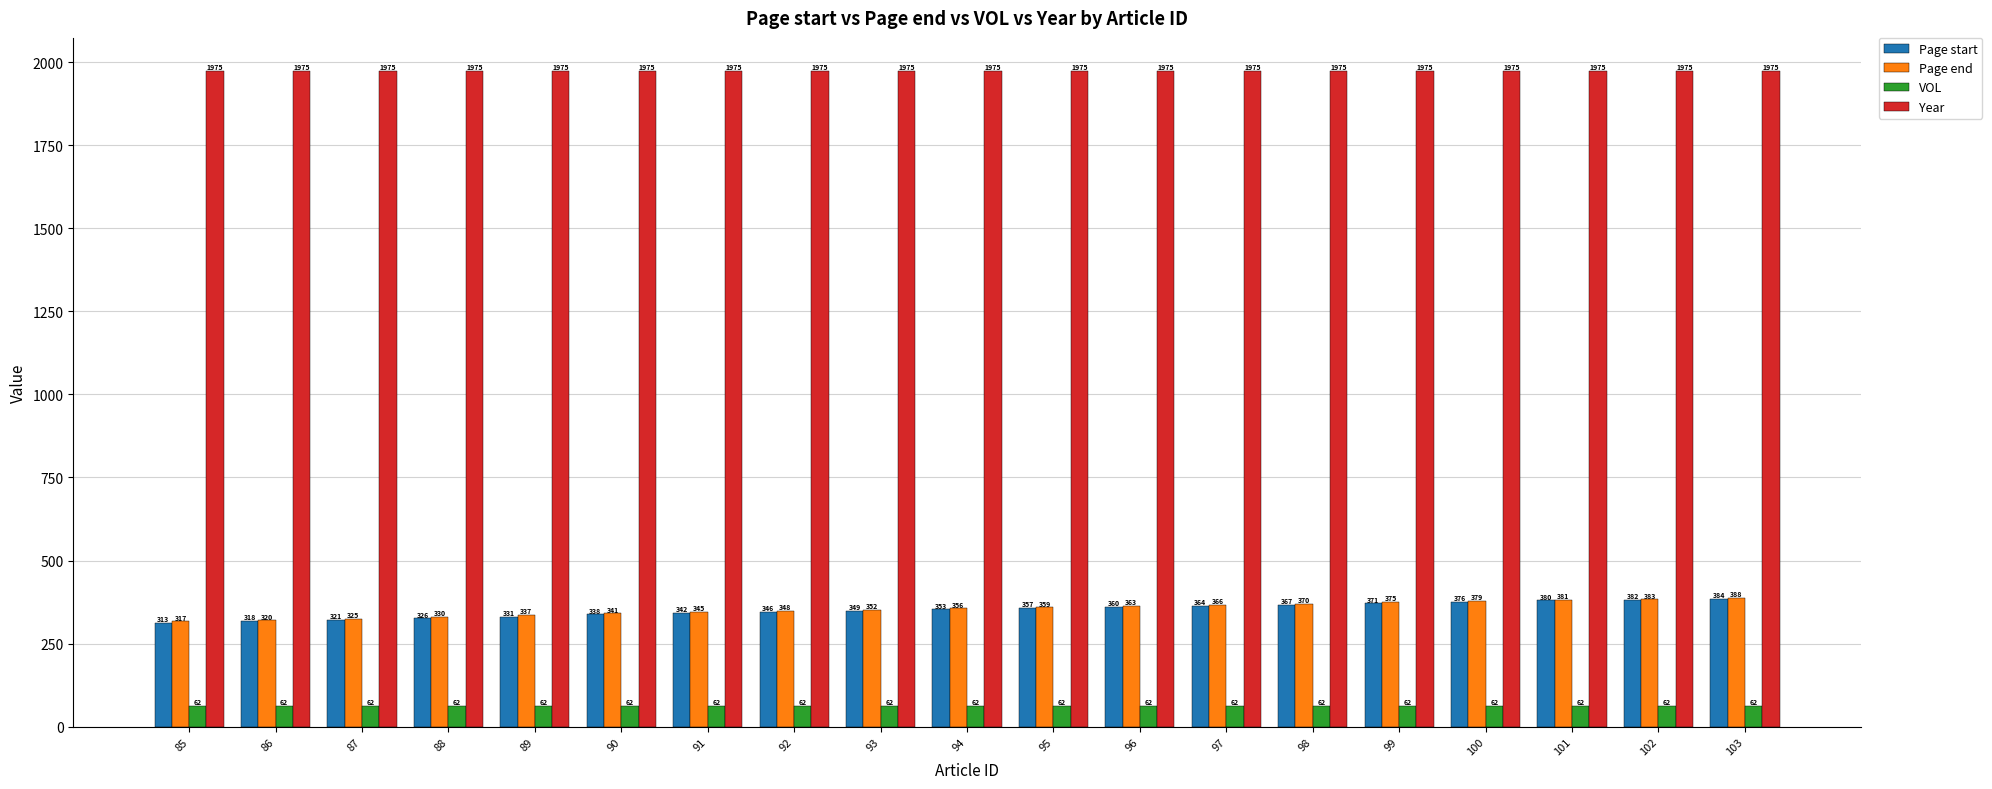

What is the spread (max minus min) of values at 89?

1913